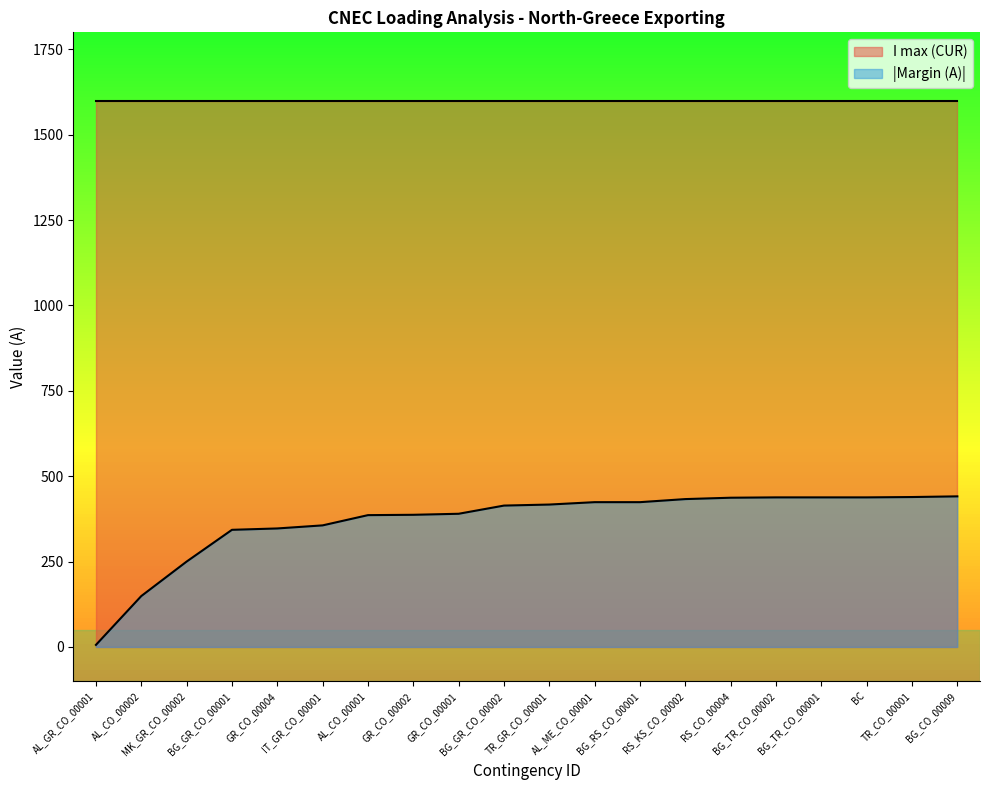

The chart shows a value of 386 at AL_CO_00001. True or false?

True